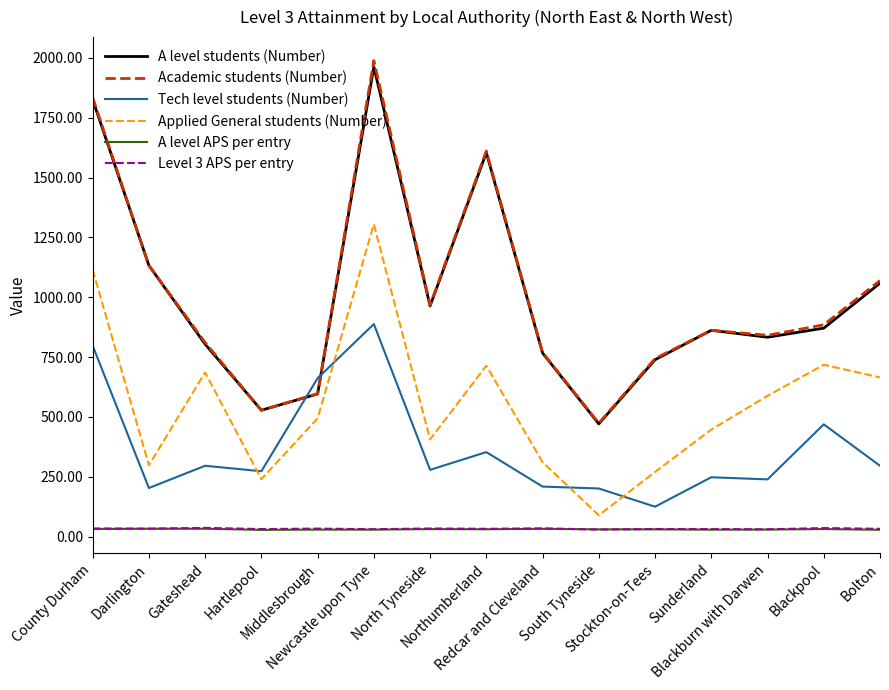

At how many categories does at least one series exceed 248?

15